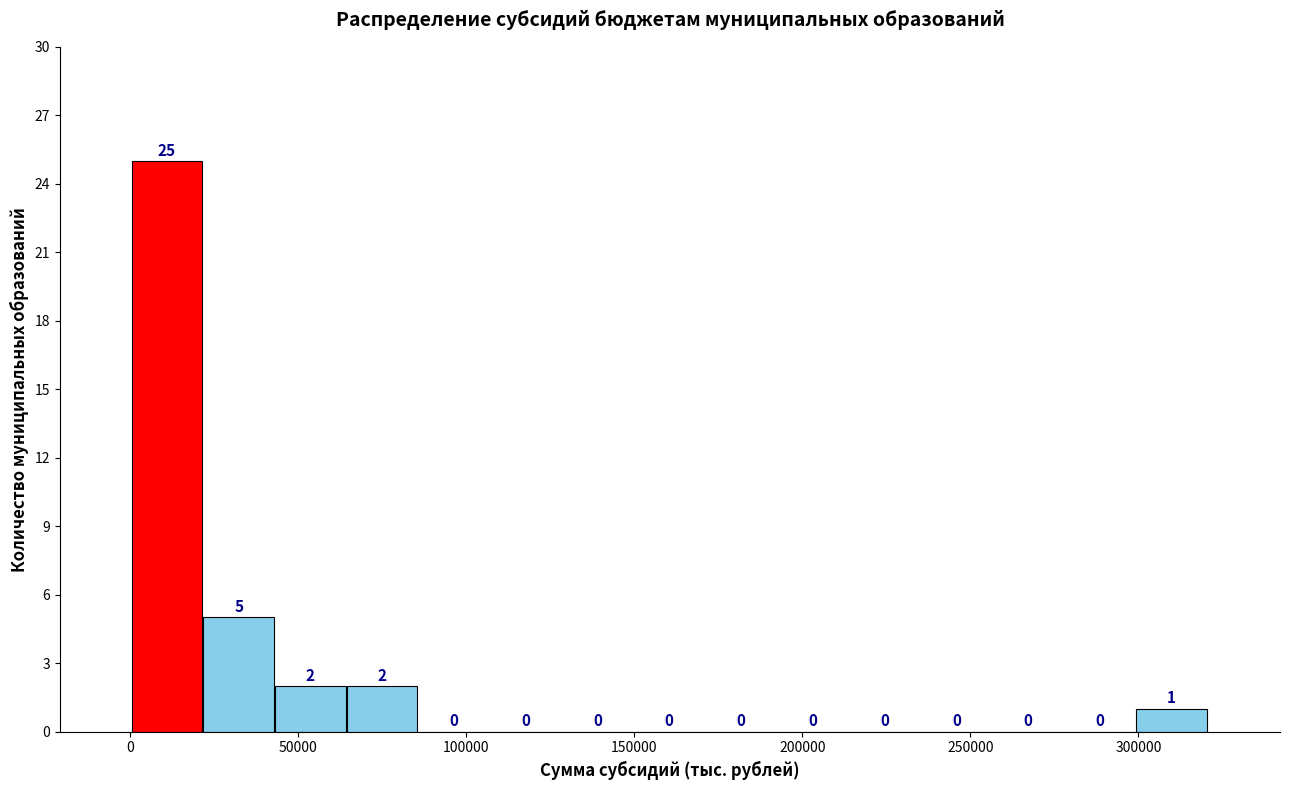

Over which range of the x-axis is the bar tallest?

0 to 20000